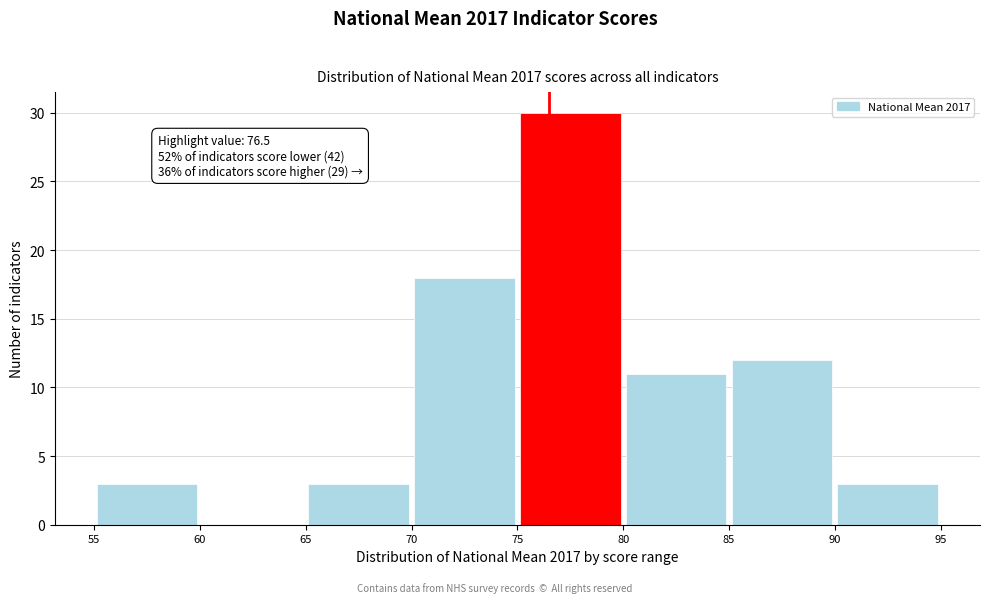

Over which range of the x-axis is the bar tallest?

75 to 80